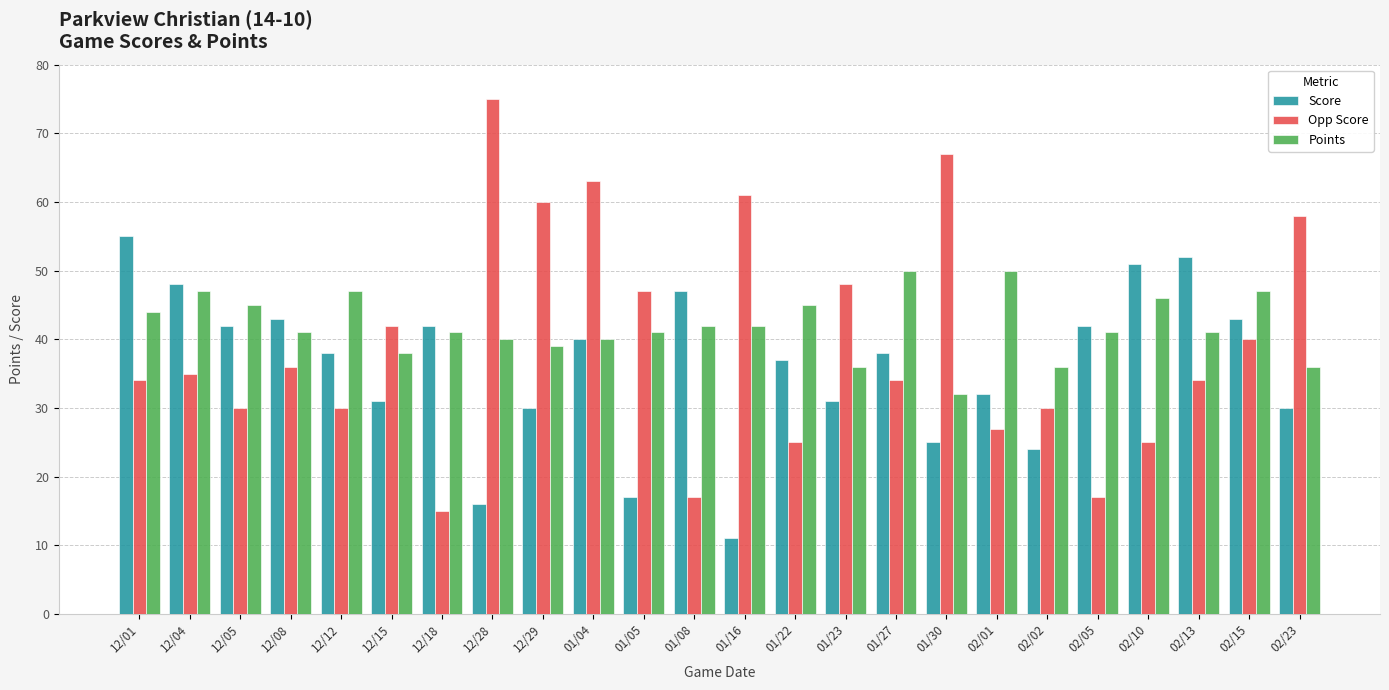

What is the difference between the highest and lowest values at 01/30?

42